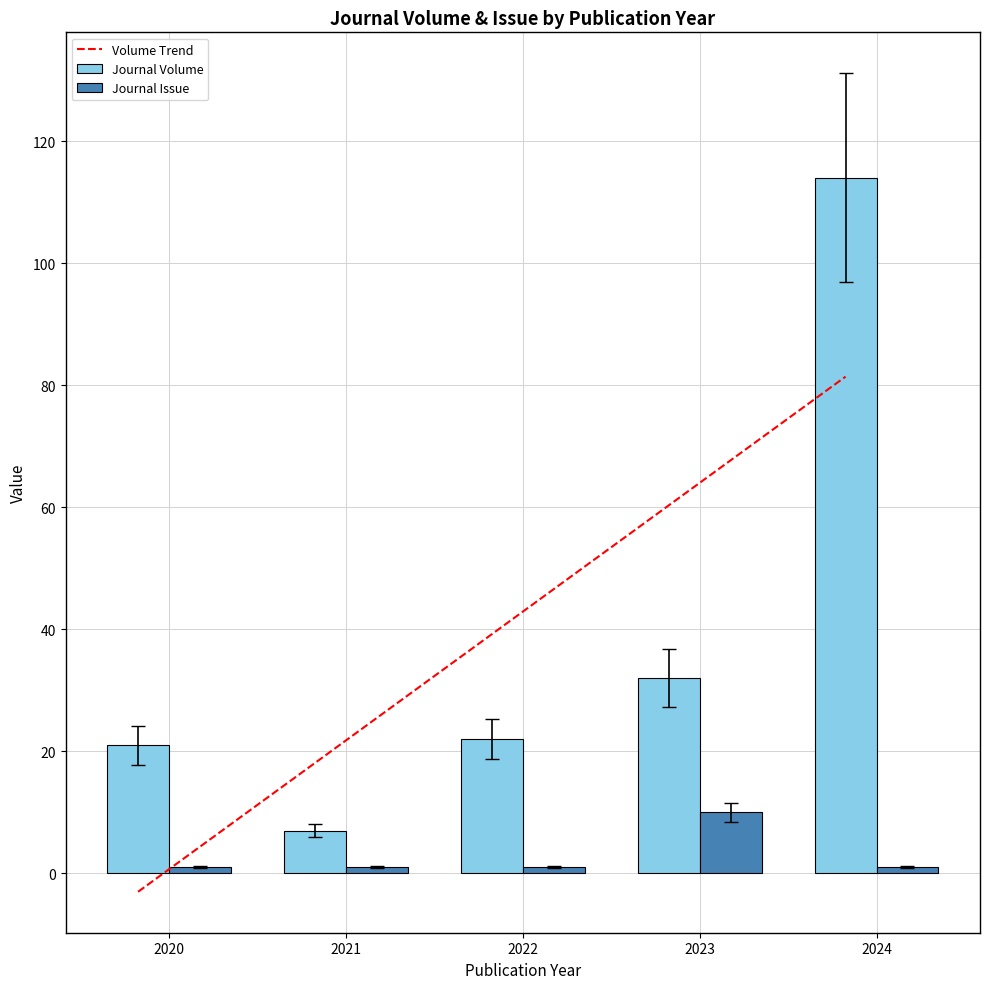

True or false: Journal Issue has a value of 0 at 2021.

False